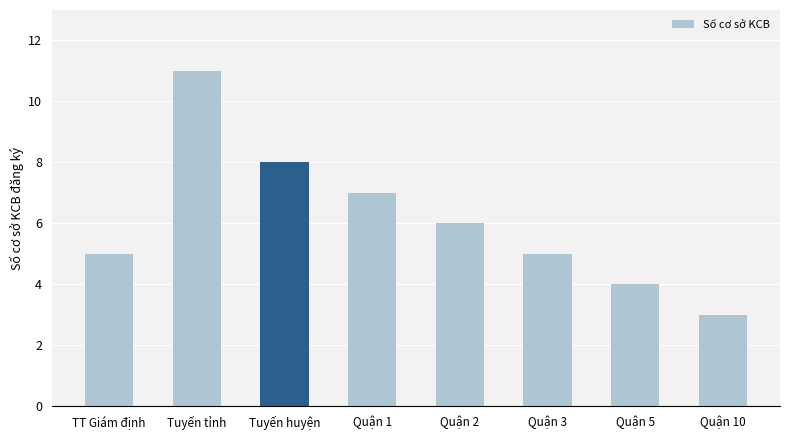

What is the sum of all values?

49